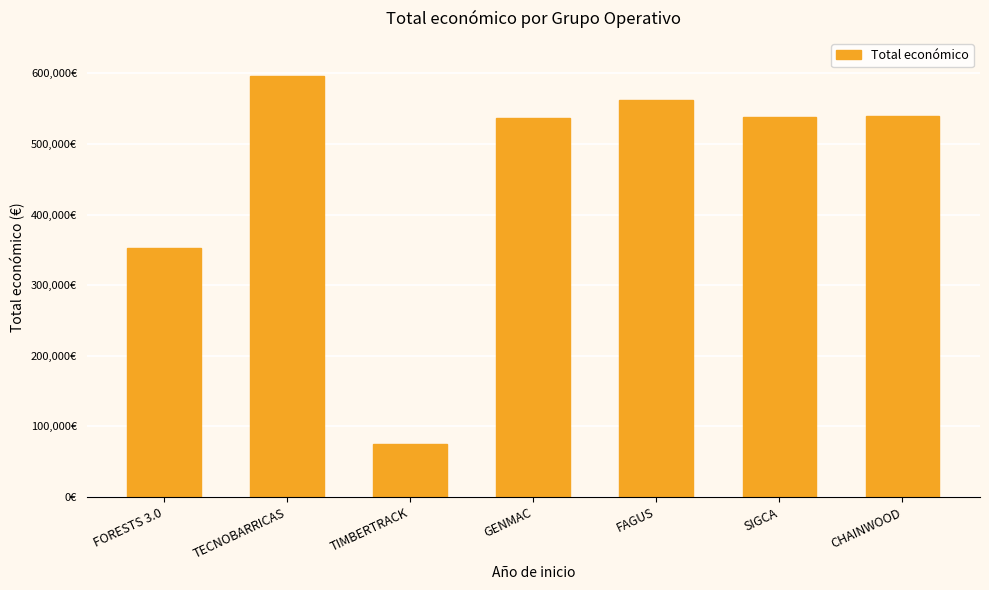

At which label is the value closest to 335979?

FORESTS 3.0